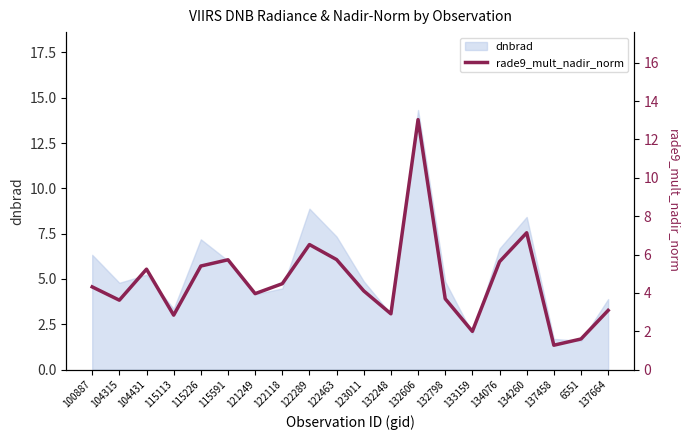

What is the maximum value for dnbrad?

14.3